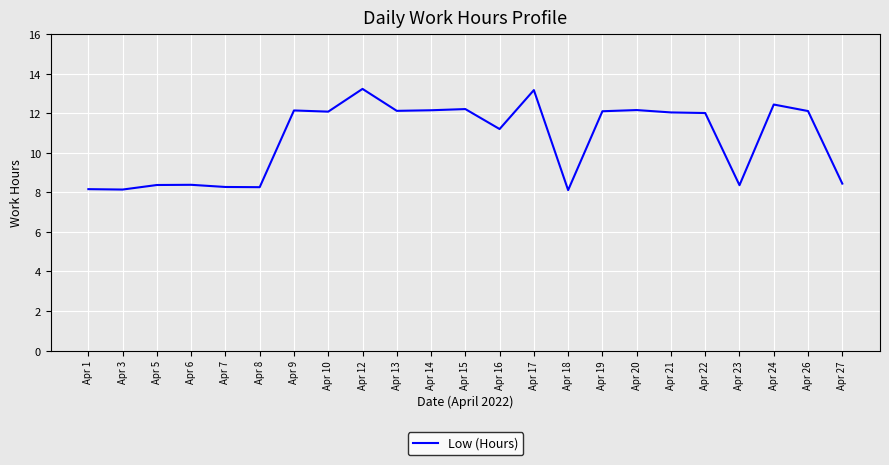

What is the change in value from Apr 15 to Apr 22?

-0.2